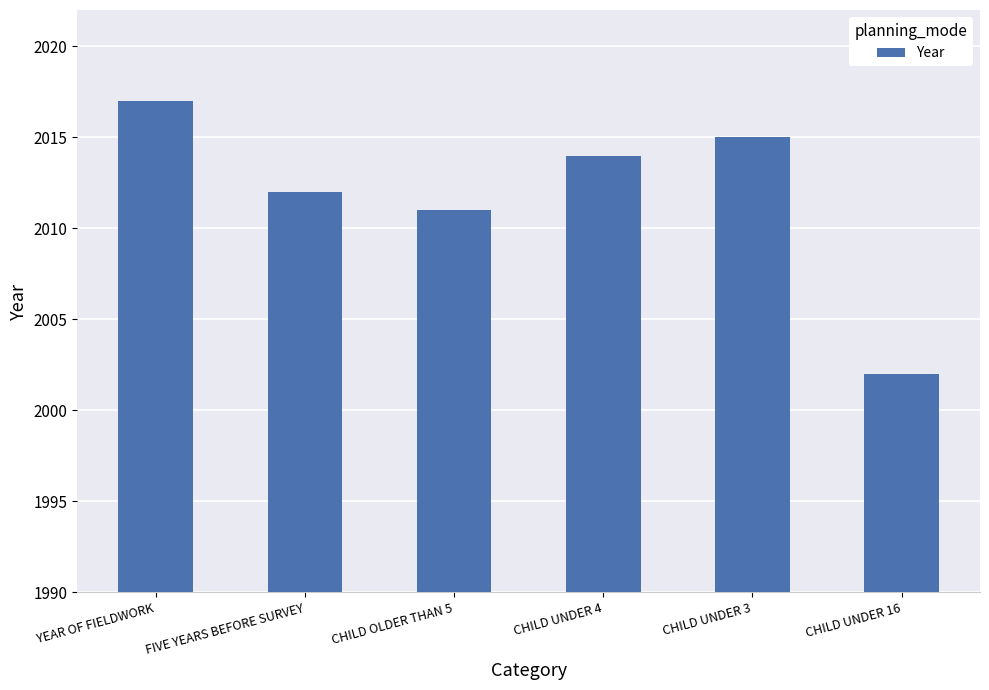

Reading right to left, list all the values displayed in this chart.

CHILD UNDER 16=2002	CHILD UNDER 3=2015	CHILD UNDER 4=2014	CHILD OLDER THAN 5=2011	FIVE YEARS BEFORE SURVEY=2012	YEAR OF FIELDWORK=2017